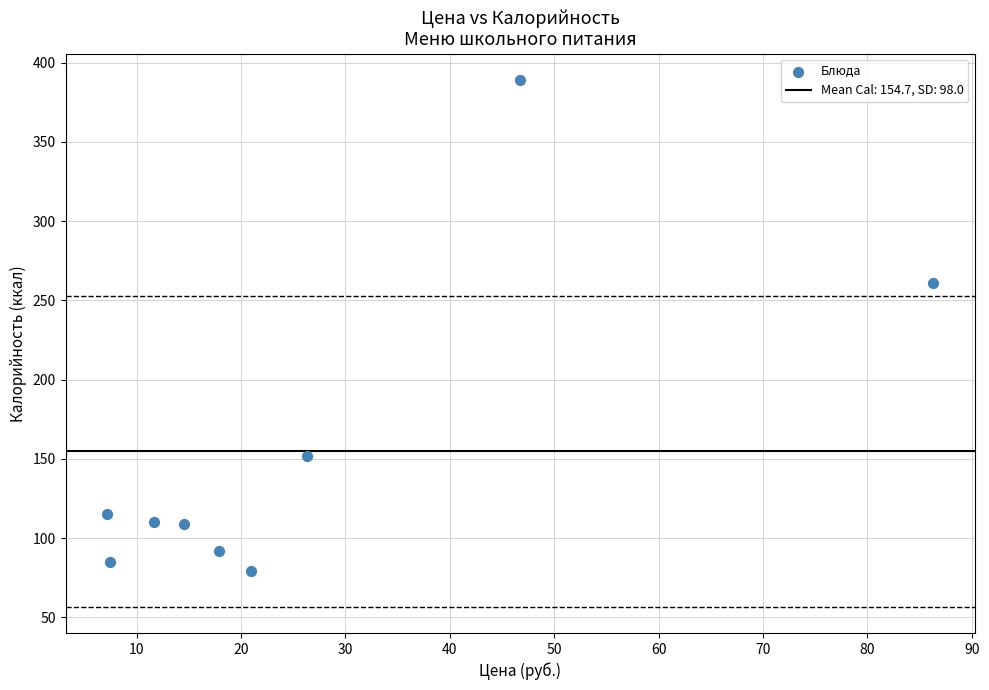

What is the average Y value?

155